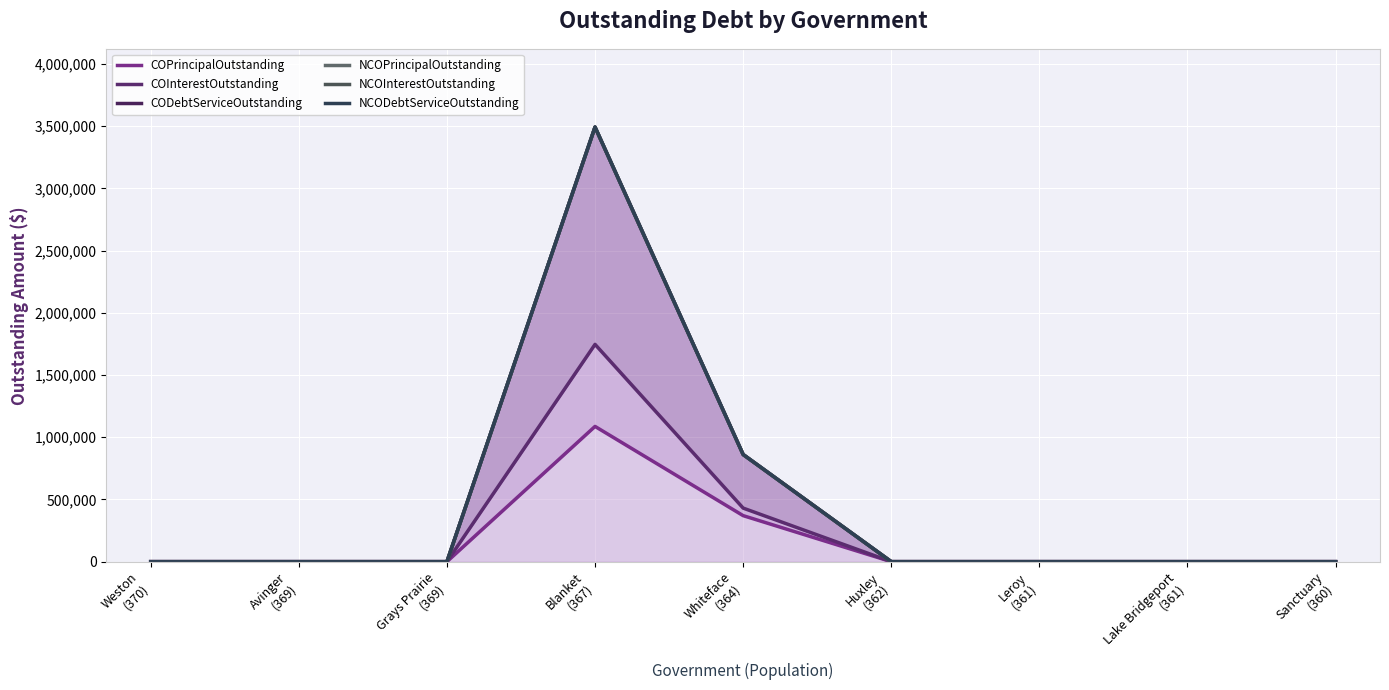

At how many categories does at least one series exceed 1892310?

1